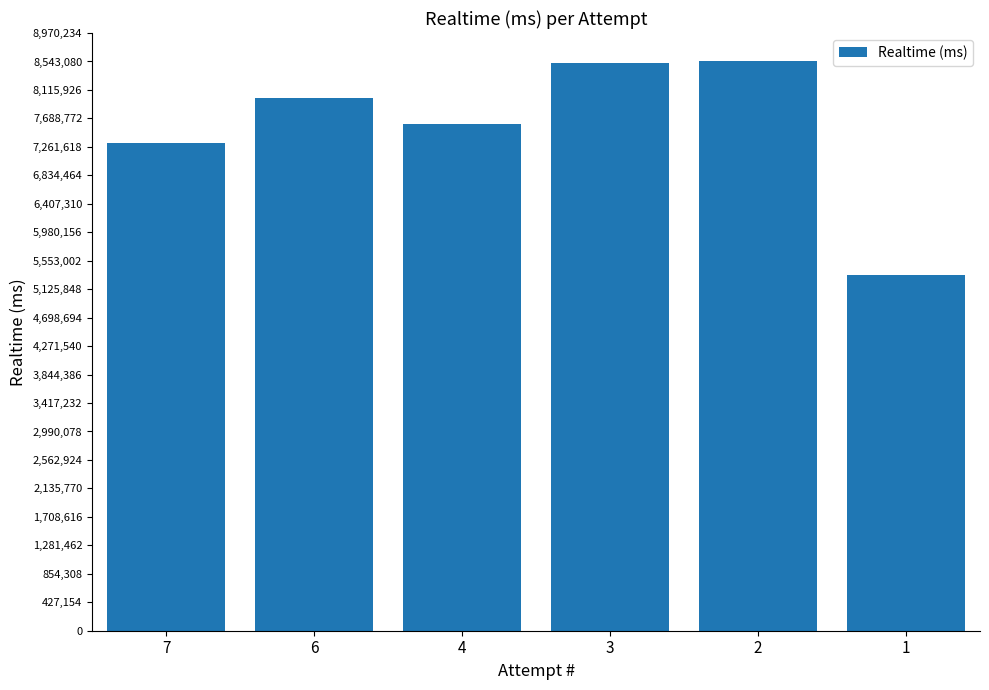

The value at 6 is 7991472. True or false?

True